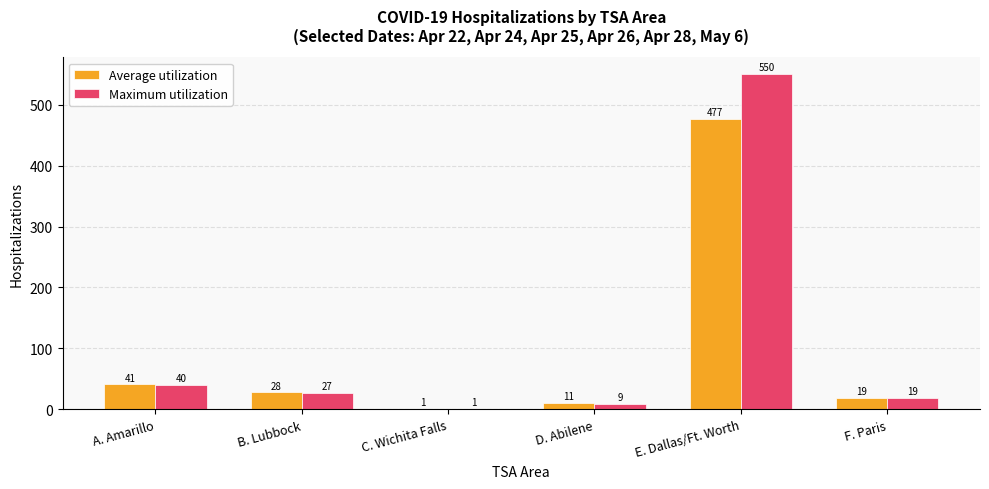

Which series has the largest total across all categories?

Maximum utilization